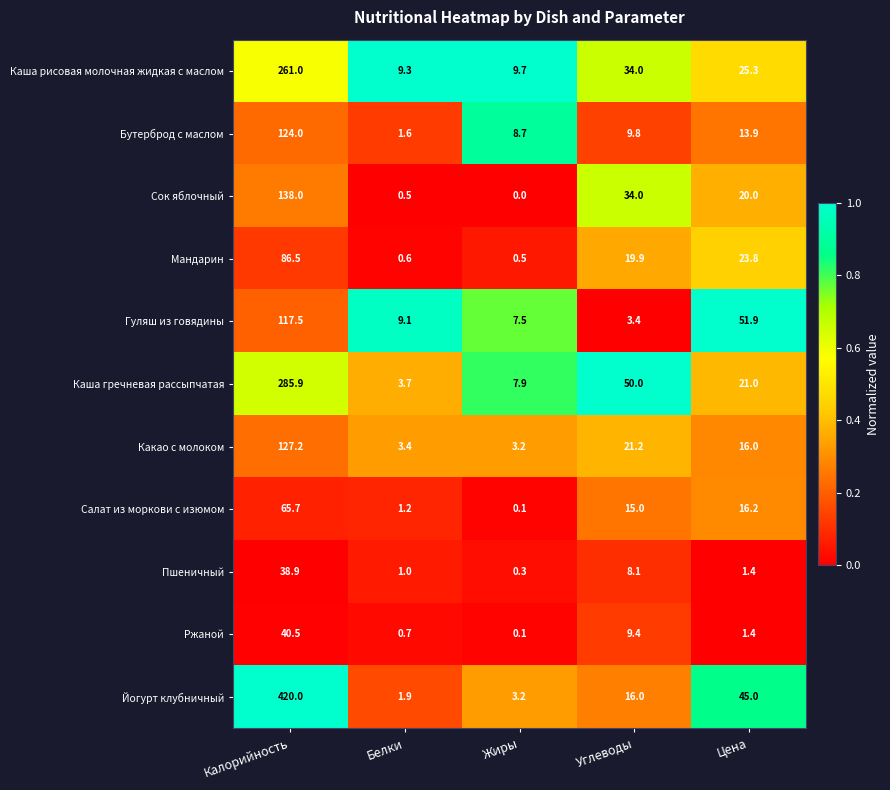

Where does the Бутерброд с маслом series first go above 9?

Калорийность